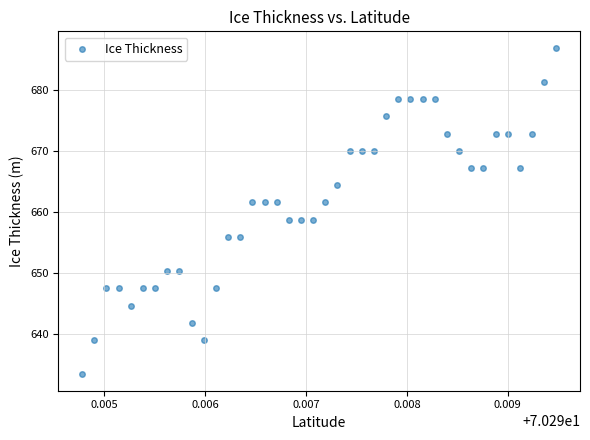

What is the range of Y values (max minus min)?

53.5